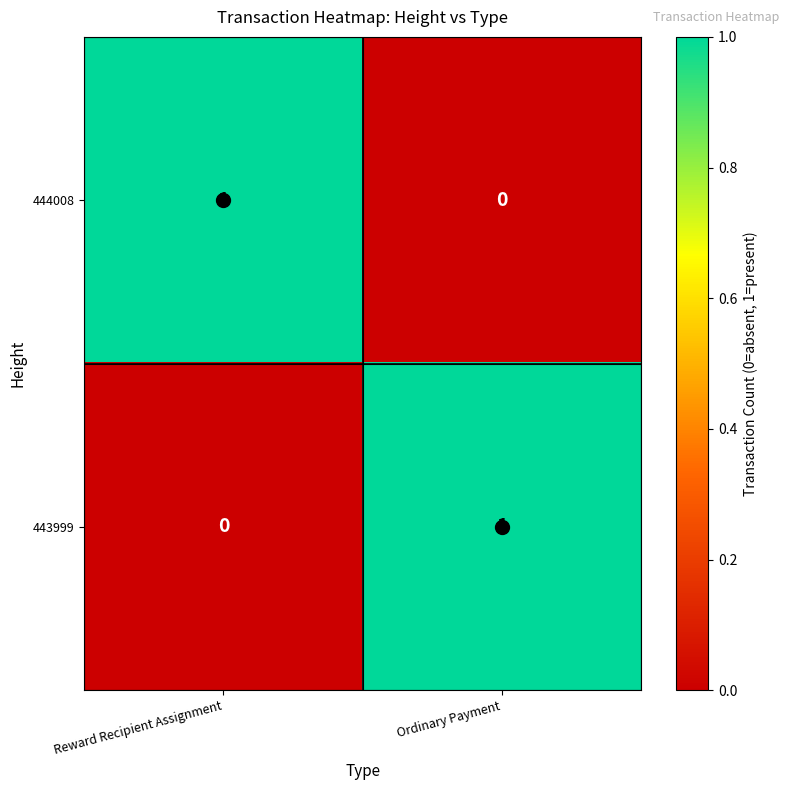

Which category has the lowest value in the 444008 series?

Ordinary Payment